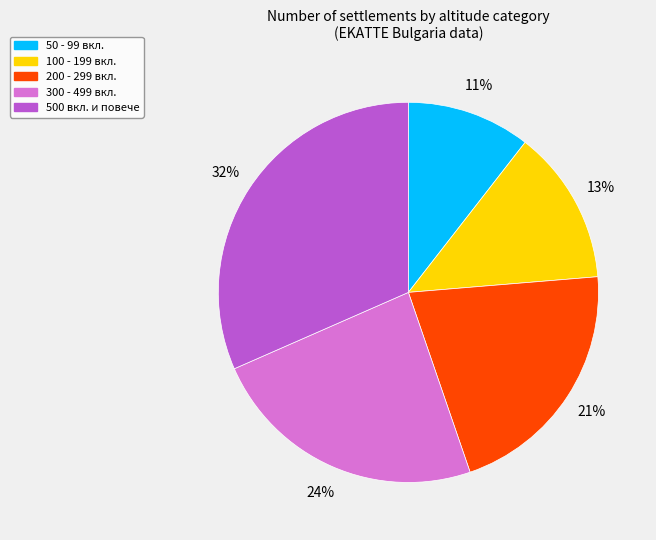

Count the number of slices in the pie.

5